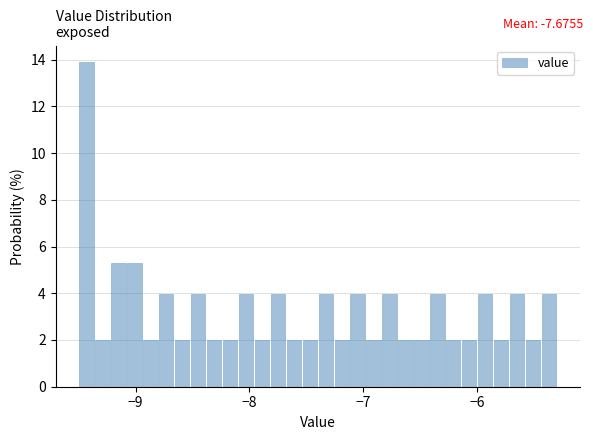

Read against the x-axis, roughly where is the centre of the tallest bar?

-9.4